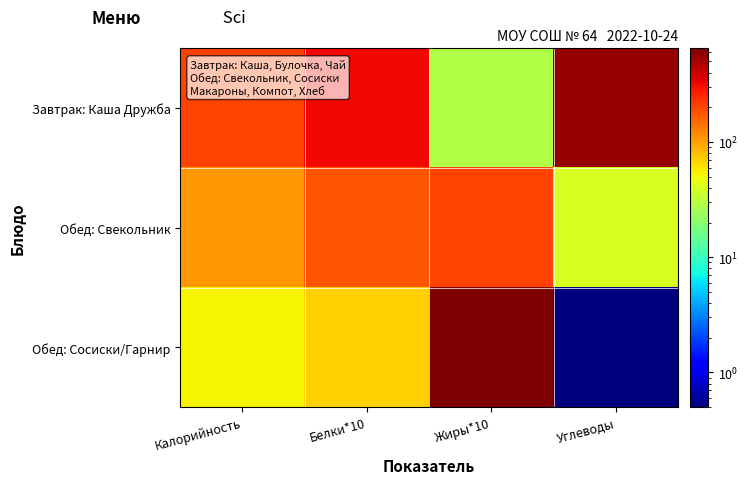

Which series has the largest range (max minus min)?

Обед: Сосиски/Гарнир